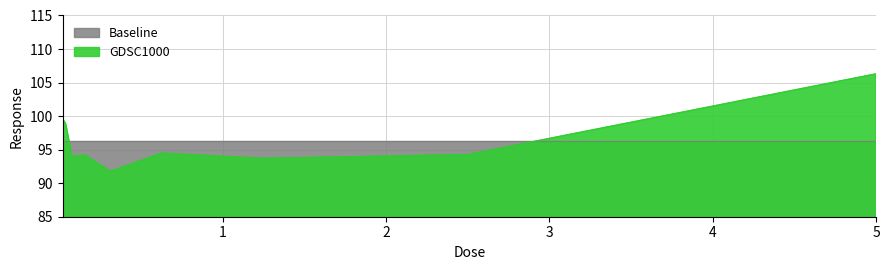

What is the change in value from 0.078125 to 1.25?

-0.3